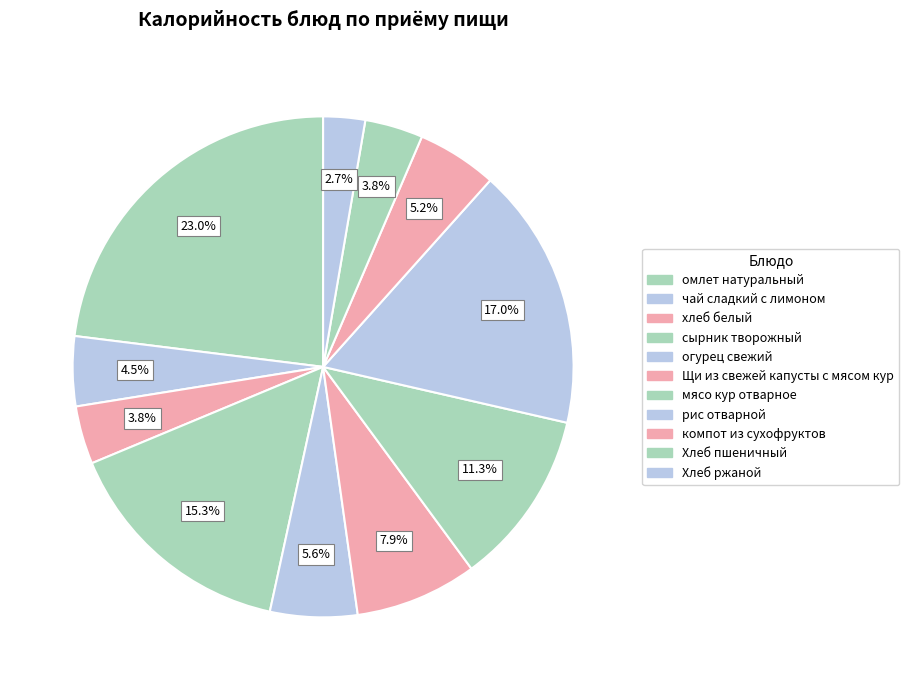

How many slices are in this pie chart?

11